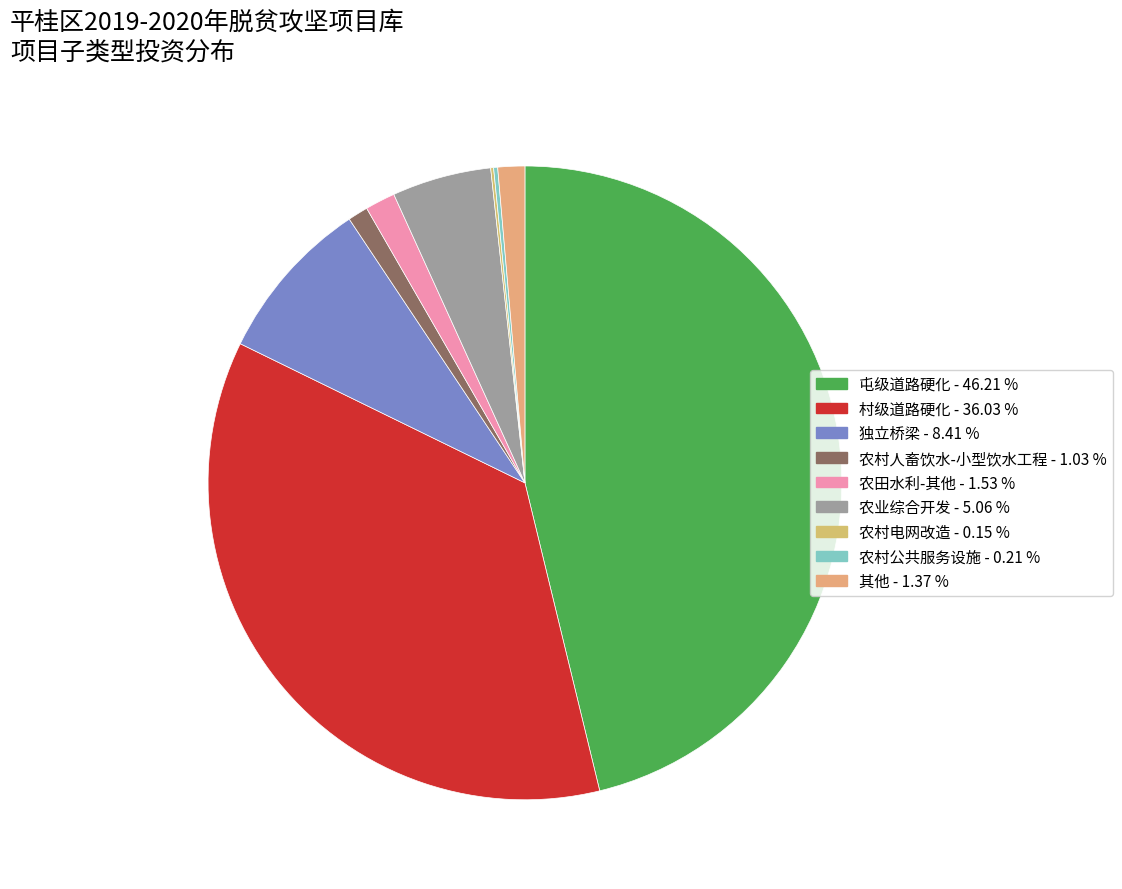

Does 屯级道路硬化 represent more than half of the total?

No